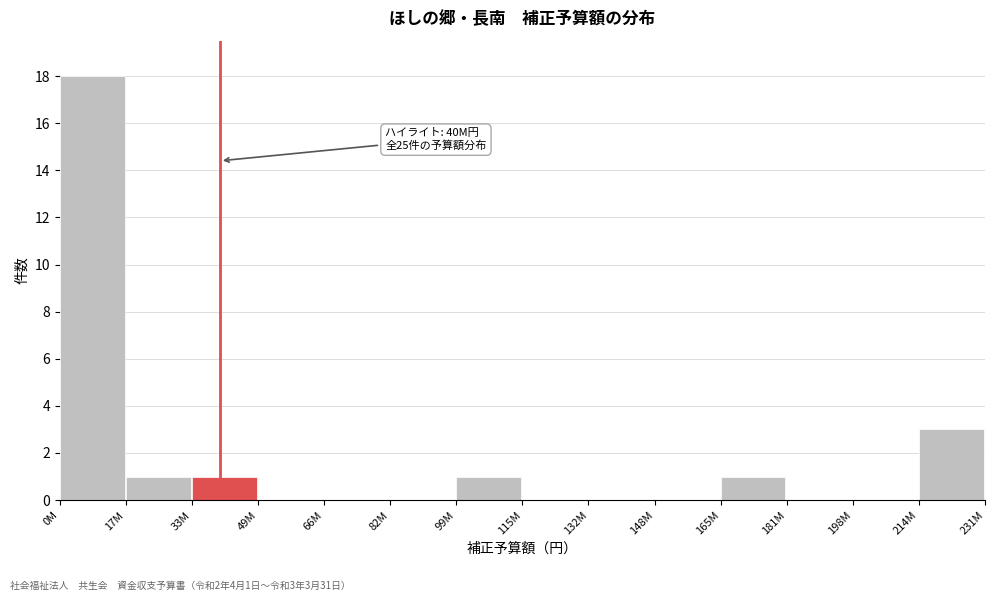

Reading right to left, what are all the values shown in this chart?

214M=3	198M=0	181M=0	165M=1	148M=0	132M=0	115M=0	99M=1	82M=0	66M=0	49M=0	33M=1	17M=1	0M=18